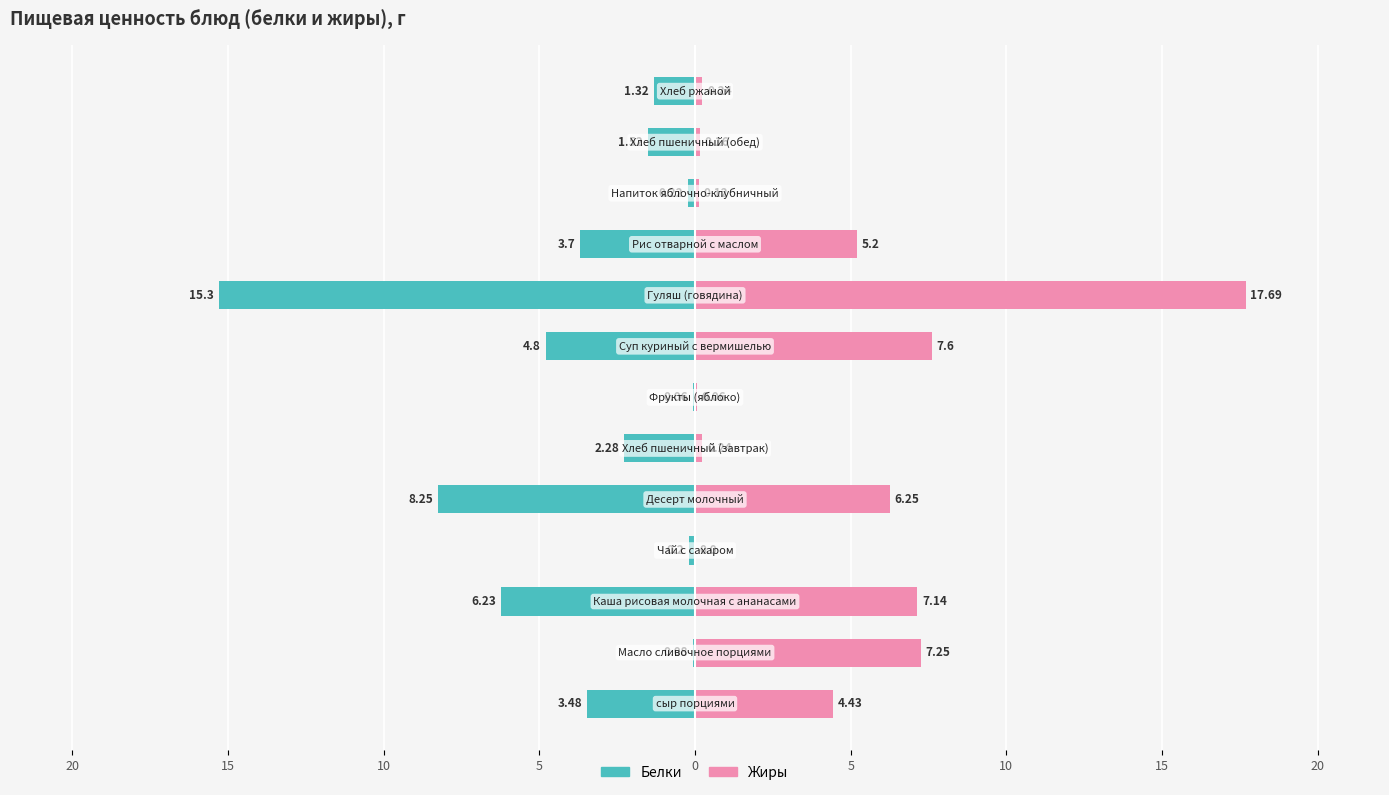

Reading right to left, transcribe all the data shown in this chart.

Белки: -1.3	-1.5	-0.2	-3.7	-15.3	-4.8	-0.1	-2.3	-8.2	-0.2	-6.2	-0.1	-3.5
Жиры: 0.2	0.2	0.1	5.2	17.7	7.6	0.1	0.2	6.2	0.0	7.1	7.2	4.4